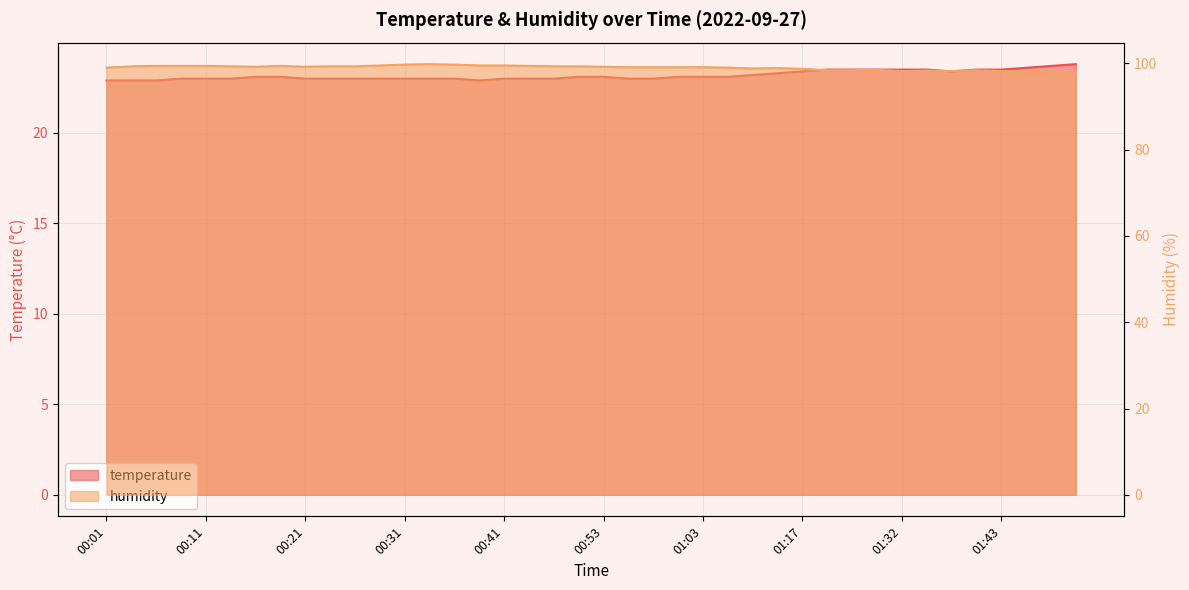

The temperature series shows 23.8 at 01:51. True or false?

True